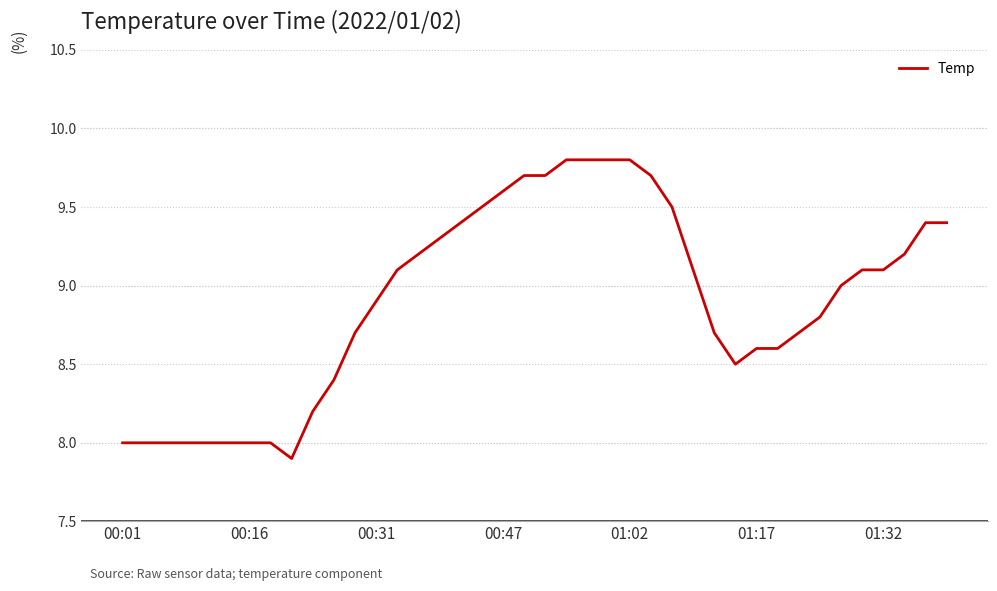

What is the greatest value displayed?

9.8